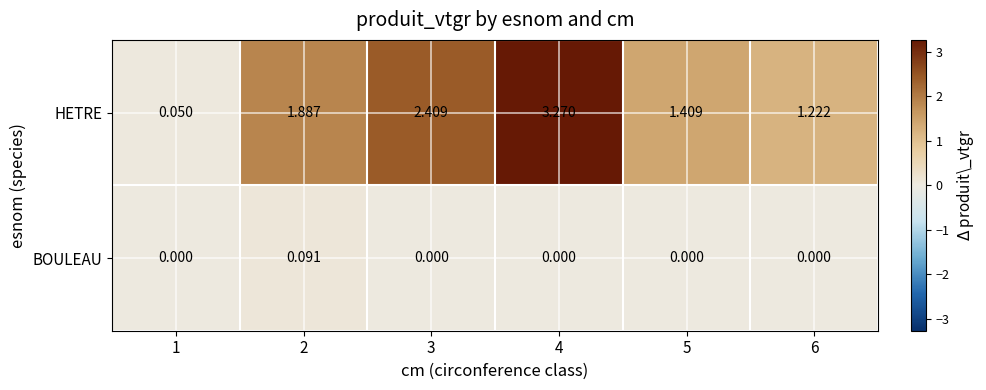

Which series has the largest total across all categories?

HETRE